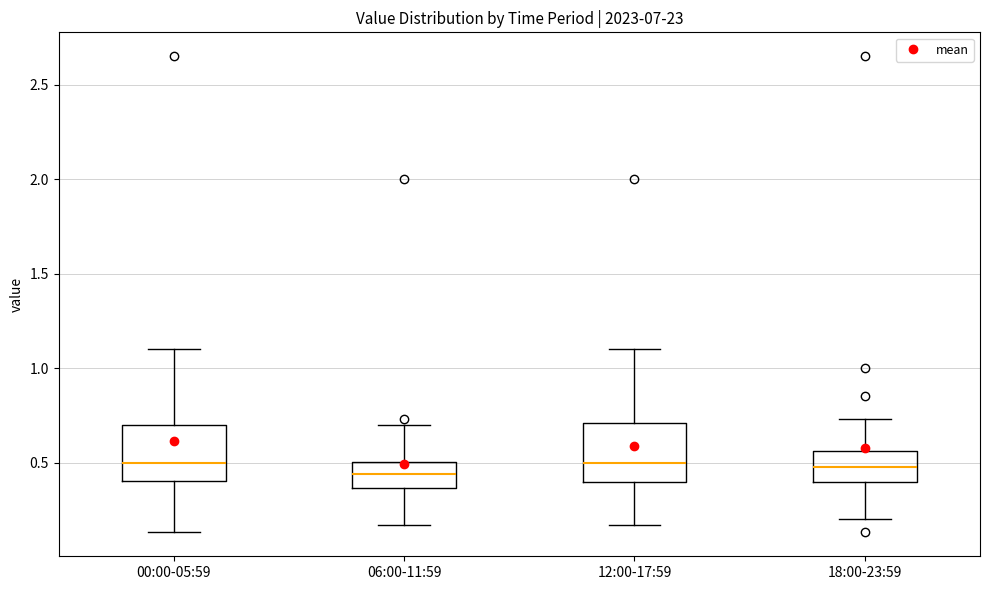

Where is the upper edge of the box for 18:00-23:59 on the y-axis? The values are not printed on the chart, so give them approximately, as read against the axis.

0.55